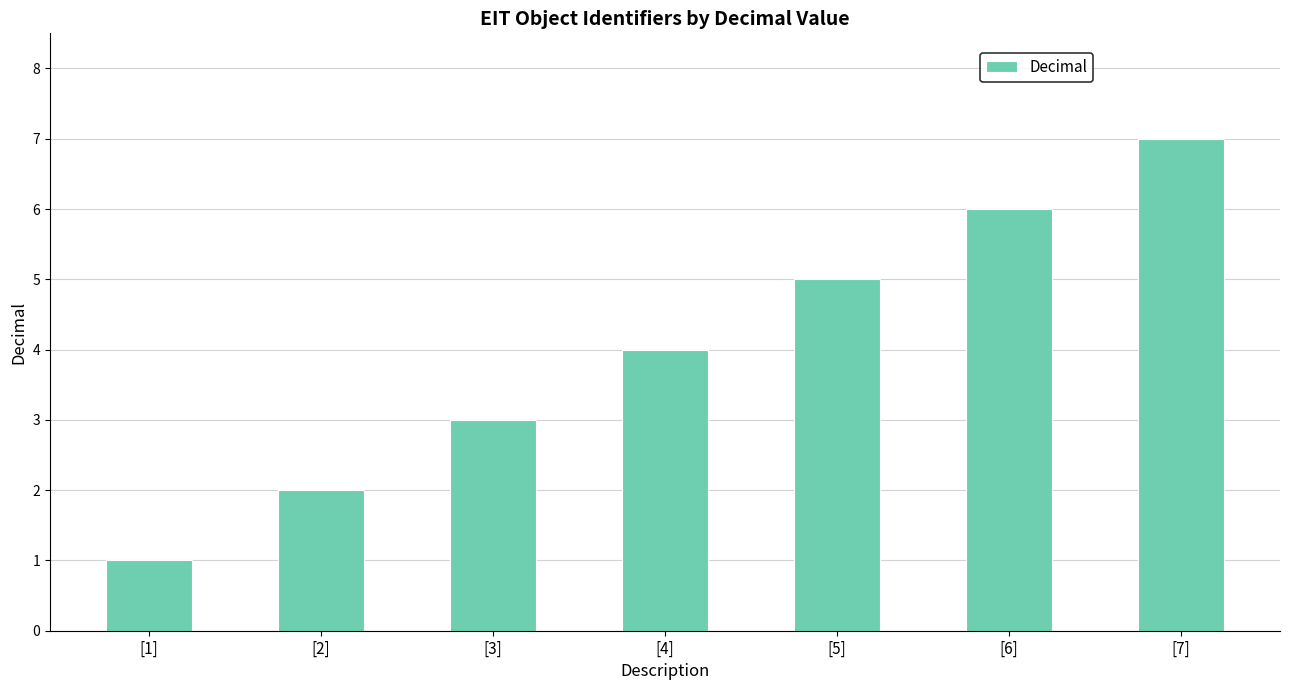

Reading right to left, what are all the values shown in this chart?

[7]=7	[6]=6	[5]=5	[4]=4	[3]=3	[2]=2	[1]=1